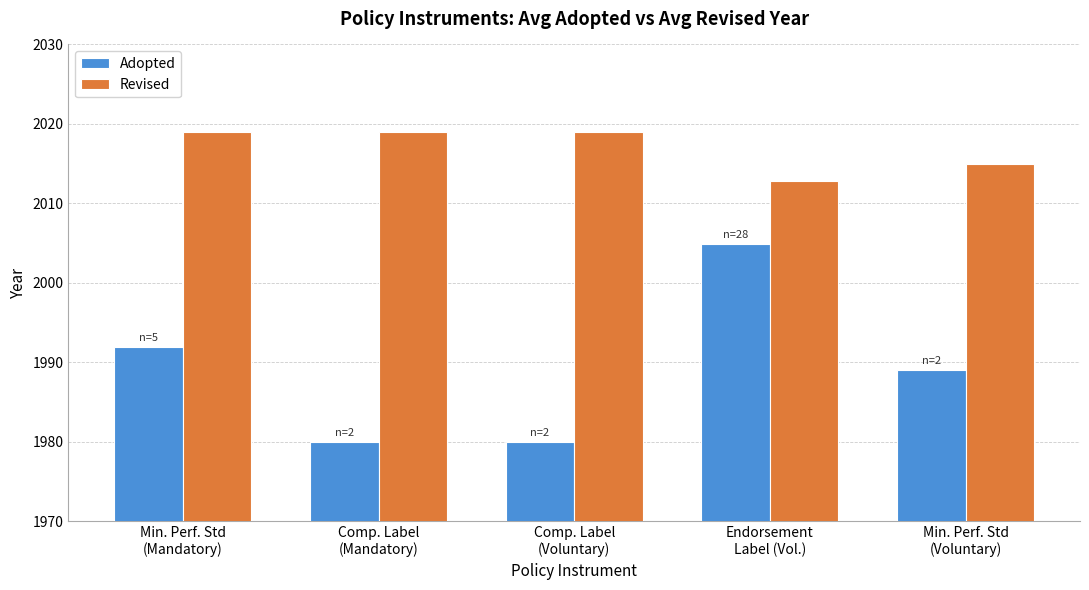

What is the minimum value shown in the chart?

1980.0